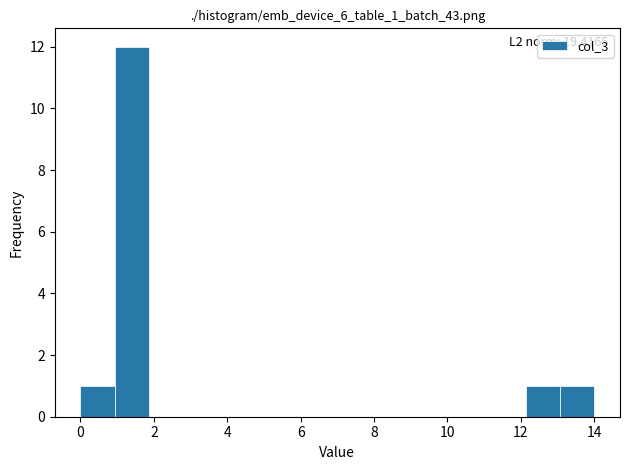

Which range on the x-axis has the tallest bar?

1.0 to 1.8